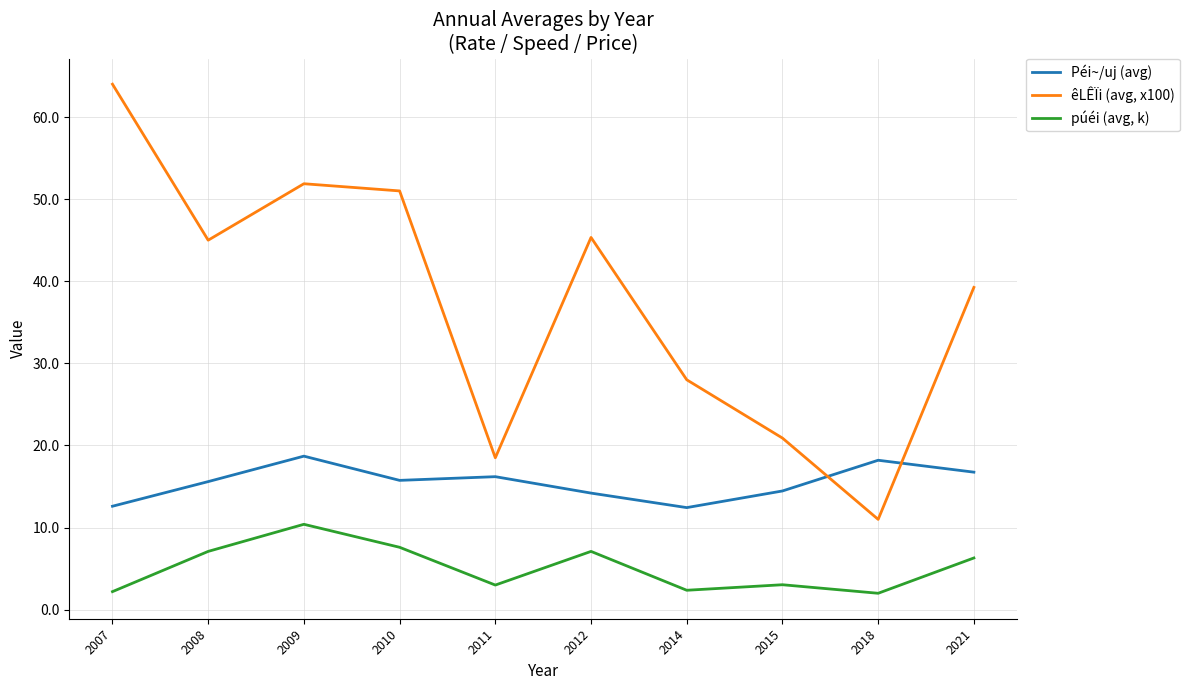

Where is the first local maximum for êLÊÏi (avg, x100)?

2009